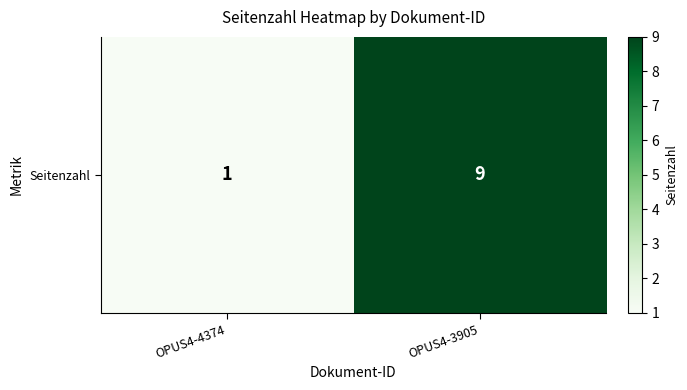

Which label corresponds to the largest value in the chart?

OPUS4-3905